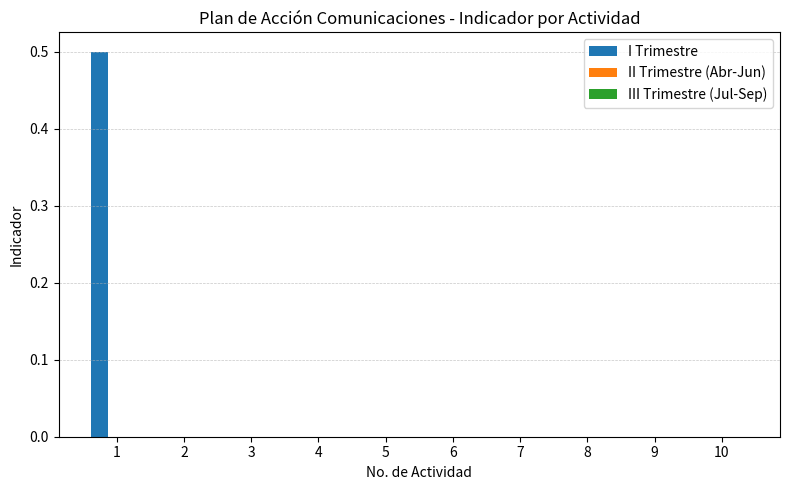

The value at 8 is 0.0. True or false?

True